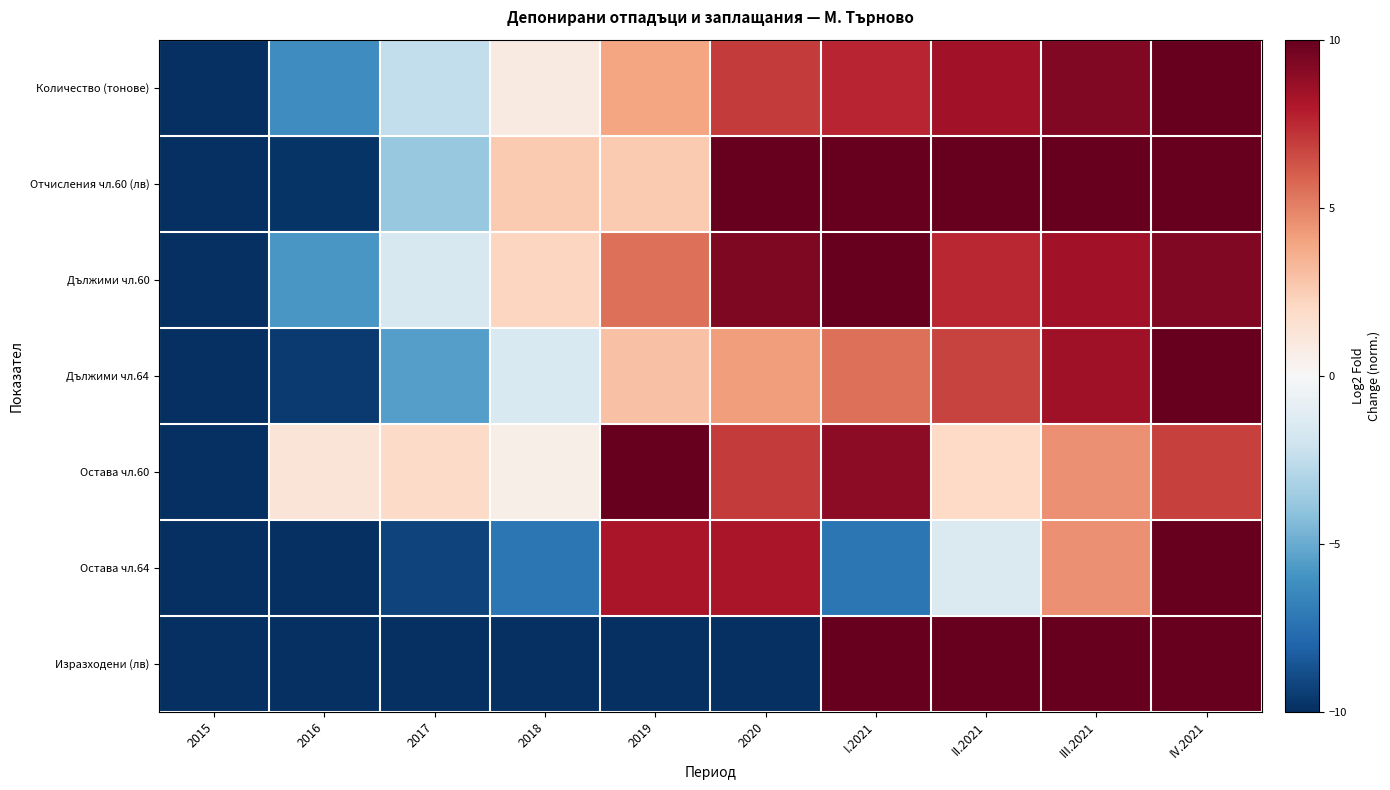

Reading right to left, list all the values displayed in this chart.

Количество (тонове): IV.2021=10.0	III.2021=9.3	II.2021=8.4	I.2021=7.6	2020=7.0	2019=4.0	2018=0.9	2017=-2.5	2016=-6.2	2015=-10.0
Отчисления чл.60 (лв): IV.2021=10.0	III.2021=10.0	II.2021=10.0	I.2021=10.0	2020=10.0	2019=2.6	2018=2.6	2017=-3.8	2016=-9.8	2015=-10.0
Дължими чл.60: IV.2021=9.2	III.2021=8.4	II.2021=7.5	I.2021=10.0	2020=9.3	2019=5.5	2018=2.1	2017=-1.6	2016=-5.8	2015=-10.0
Дължими чл.64: IV.2021=10.0	III.2021=8.5	II.2021=6.8	I.2021=5.5	2020=4.2	2019=2.9	2018=-1.5	2017=-5.5	2016=-9.6	2015=-10.0
Остава чл.60: IV.2021=6.8	III.2021=4.5	II.2021=2.0	I.2021=8.9	2020=7.0	2019=10.0	2018=0.6	2017=1.9	2016=1.3	2015=-10.0
Остава чл.64: IV.2021=10.0	III.2021=4.6	II.2021=-1.5	I.2021=-7.3	2020=8.2	2019=8.2	2018=-7.3	2017=-9.3	2016=-10.0	2015=-10.0
Изразходени (лв): IV.2021=10.0	III.2021=10.0	II.2021=10.0	I.2021=10.0	2020=-10.0	2019=-10.0	2018=-10.0	2017=-10.0	2016=-10.0	2015=-10.0